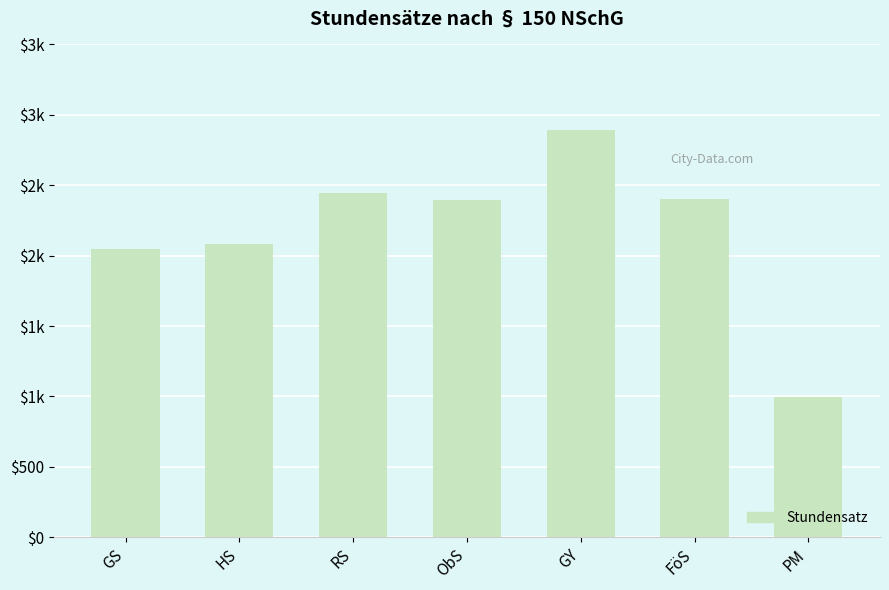

Does the chart contain any negative values?

No